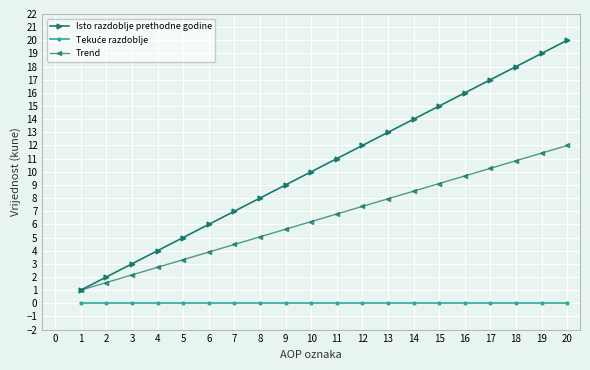

What is the value of the Isto razdoblje prethodne godine point at the 13th from the left?

13.0